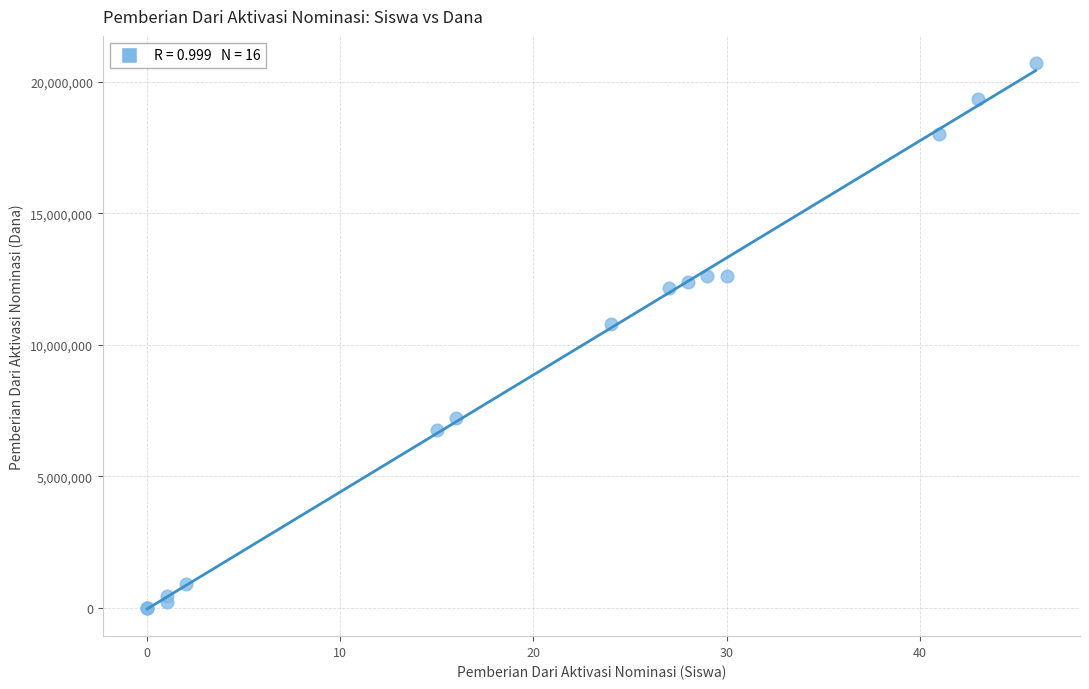

What Y value in the scatter plot is closest to 10350000?

10800000